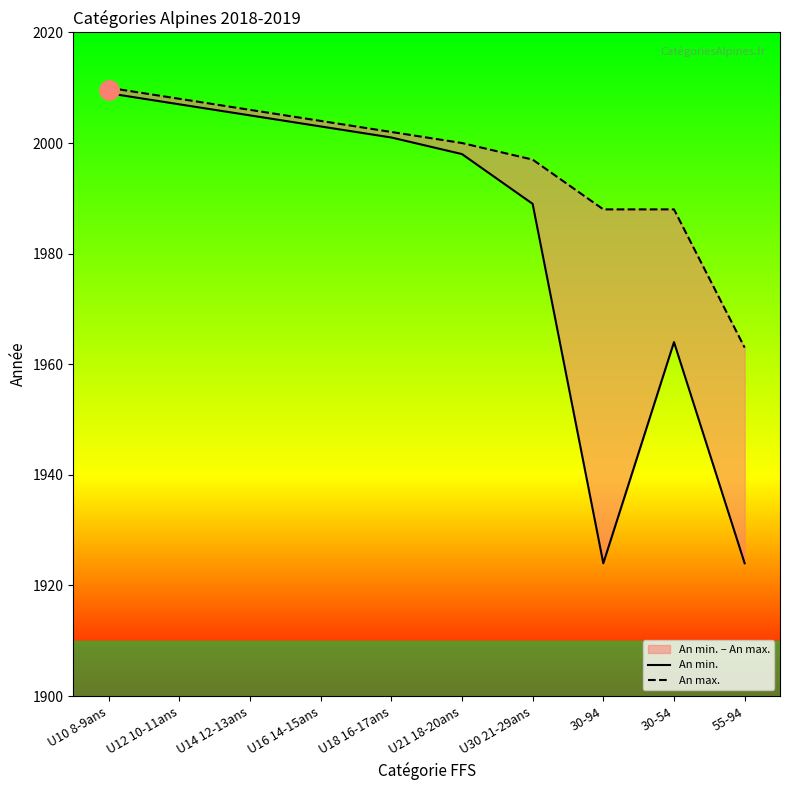

Is the value of An max. at U21 18-20ans greater than the value of An min. at U18 16-17ans?

No